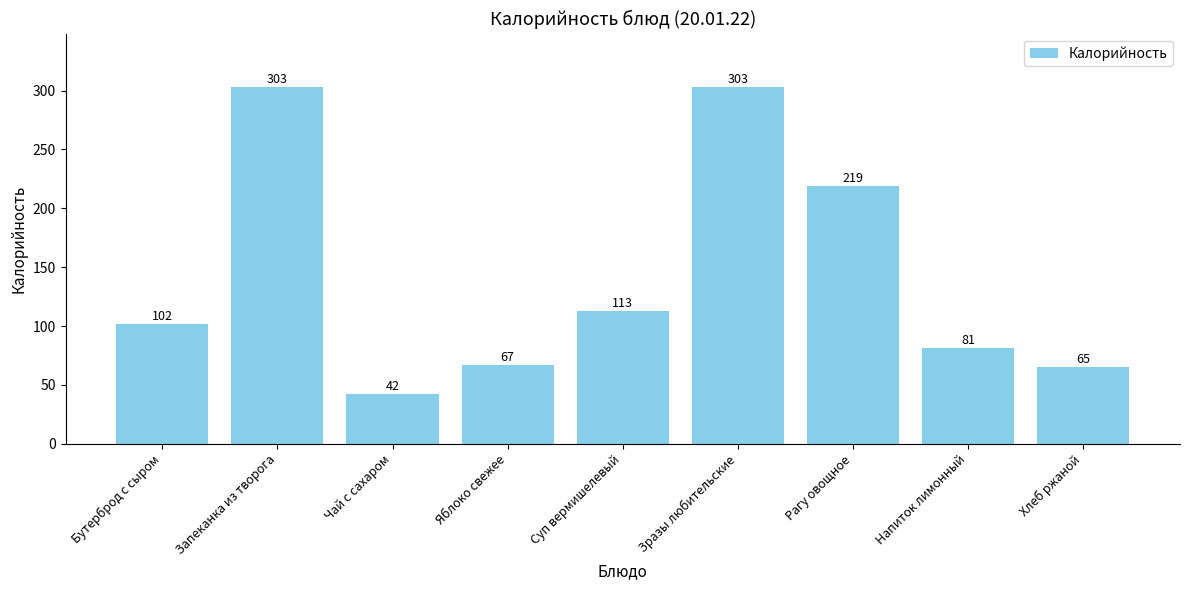

Between Рагу овощное and Бутерброд с сыром, which is larger?

Рагу овощное